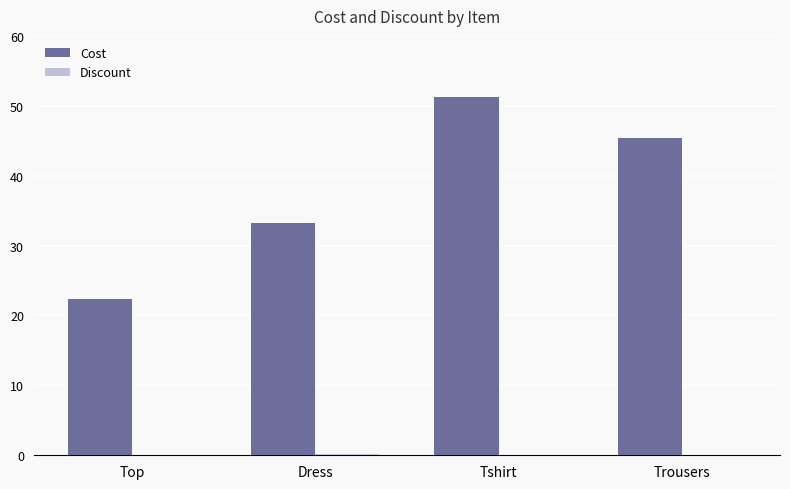

Which series has the widest spread of values?

Cost